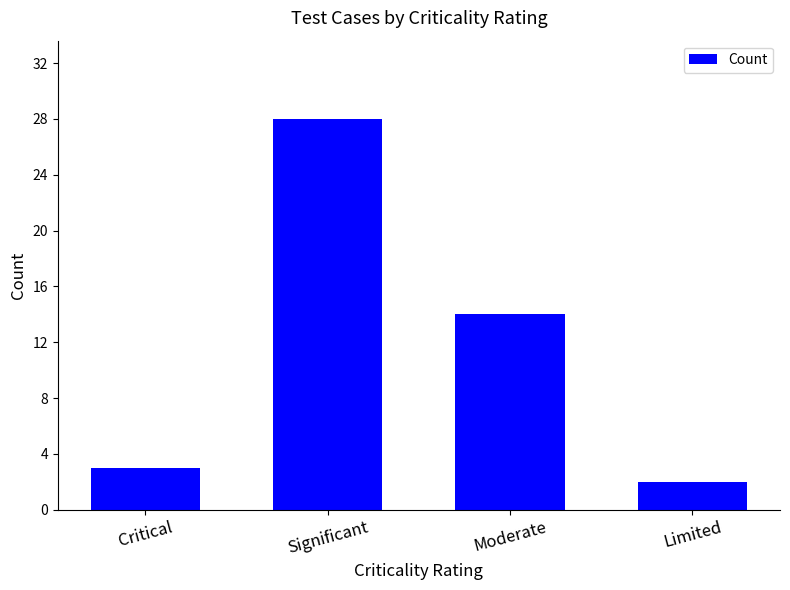

List the labels in order of value, smallest first.

Limited, Critical, Moderate, Significant